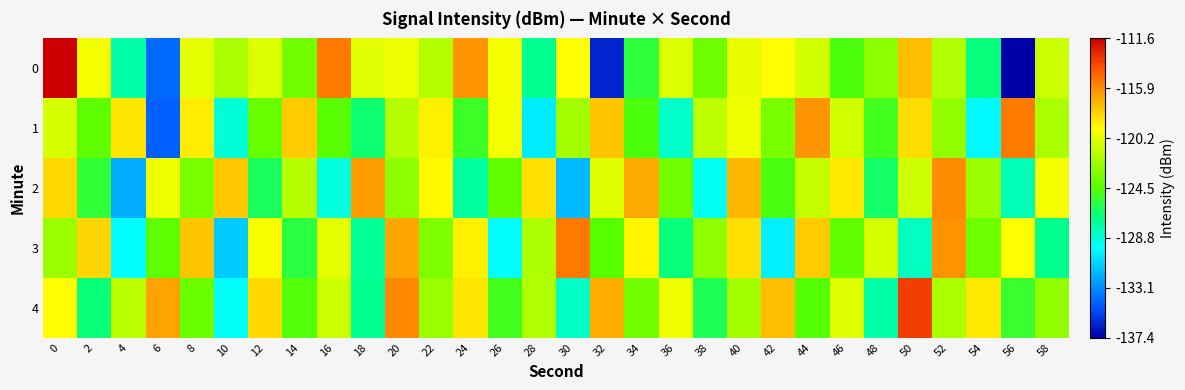

Reading left to right, extract all data points from this chart.

0: 0=-111.6	2=-119.7	4=-127.8	6=-134.2	8=-120.1	10=-121.9	12=-120.4	14=-123.6	16=-115.2	18=-120.2	20=-119.8	22=-121.6	24=-116.2	26=-119.6	28=-127.3	30=-119.4	32=-136.3	34=-125.6	36=-120.4	38=-123.8	40=-120.0	42=-119.3	44=-120.7	46=-124.8	48=-122.8	50=-117.4	52=-121.8	54=-126.9	56=-137.4	58=-120.9
1: 0=-120.6	2=-124.2	4=-118.6	6=-134.5	8=-118.8	10=-128.8	12=-124.0	14=-117.8	16=-124.4	18=-126.7	20=-121.5	22=-118.9	24=-125.3	26=-119.7	28=-130.2	30=-122.1	32=-117.6	34=-124.8	36=-128.5	38=-121.3	40=-119.8	42=-123.4	44=-116.2	46=-120.7	48=-125.1	50=-118.3	52=-122.6	54=-129.8	56=-115.4	58=-121.9
2: 0=-118.2	2=-125.6	4=-132.1	6=-119.8	8=-123.4	10=-117.7	12=-126.3	14=-121.5	16=-128.9	18=-116.4	20=-122.8	22=-119.2	24=-127.6	26=-124.1	28=-118.5	30=-131.7	32=-120.3	34=-116.8	36=-123.6	38=-129.4	40=-117.2	42=-124.9	44=-121.1	46=-118.7	48=-126.5	50=-120.8	52=-115.9	54=-122.3	56=-128.1	58=-119.6
3: 0=-122.4	2=-118.1	4=-129.7	6=-124.3	8=-117.6	10=-131.2	12=-119.5	14=-125.8	16=-120.1	18=-127.4	20=-116.7	22=-123.2	24=-118.9	26=-129.6	28=-121.8	30=-115.3	32=-124.5	34=-119.1	36=-126.9	38=-122.7	40=-118.4	42=-130.1	44=-117.8	46=-124.2	48=-120.6	50=-128.3	52=-116.1	54=-123.7	56=-119.4	58=-127.2
4: 0=-119.3	2=-126.8	4=-121.4	6=-116.6	8=-123.9	10=-129.5	12=-118.2	14=-124.7	16=-120.9	18=-127.3	20=-115.8	22=-122.4	24=-118.6	26=-125.1	28=-121.7	30=-128.4	32=-116.9	34=-123.5	36=-119.8	38=-126.2	40=-122.1	42=-117.4	44=-124.6	46=-120.3	48=-127.8	50=-113.5	52=-121.9	54=-118.7	56=-125.4	58=-122.6